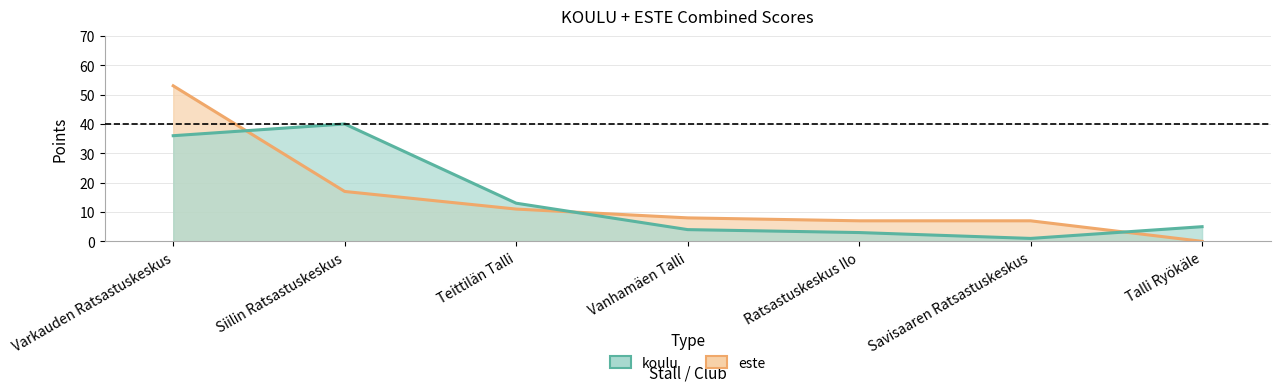

What is the spread (max minus min) of values at Varkauden Ratsastuskeskus?

17